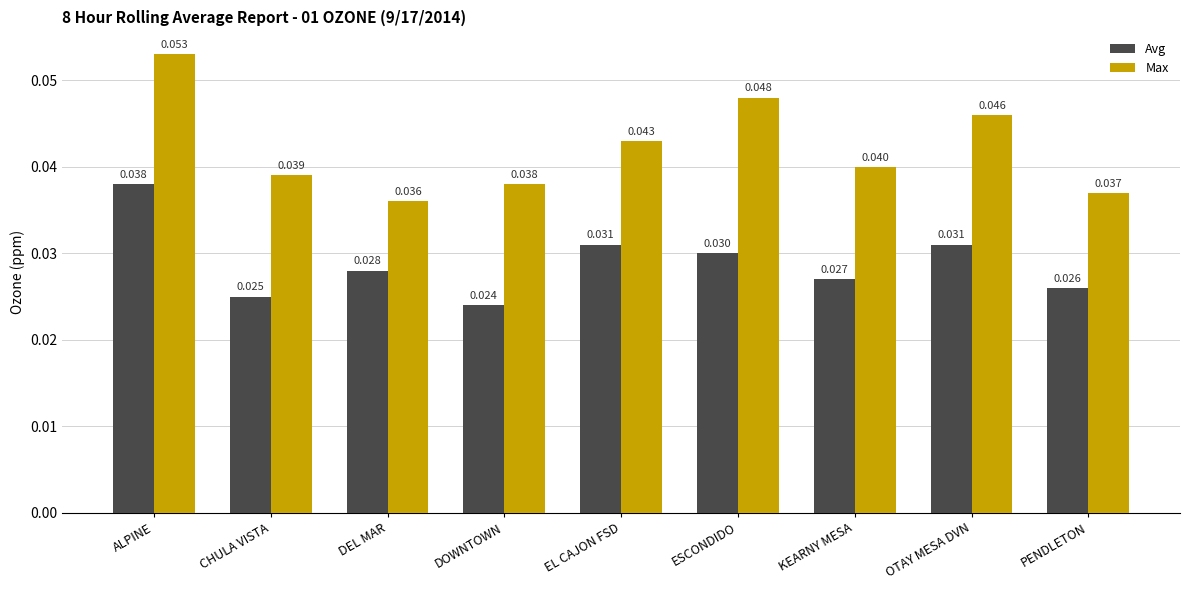

List the series in order of their peak value, lowest first.

Avg, Max